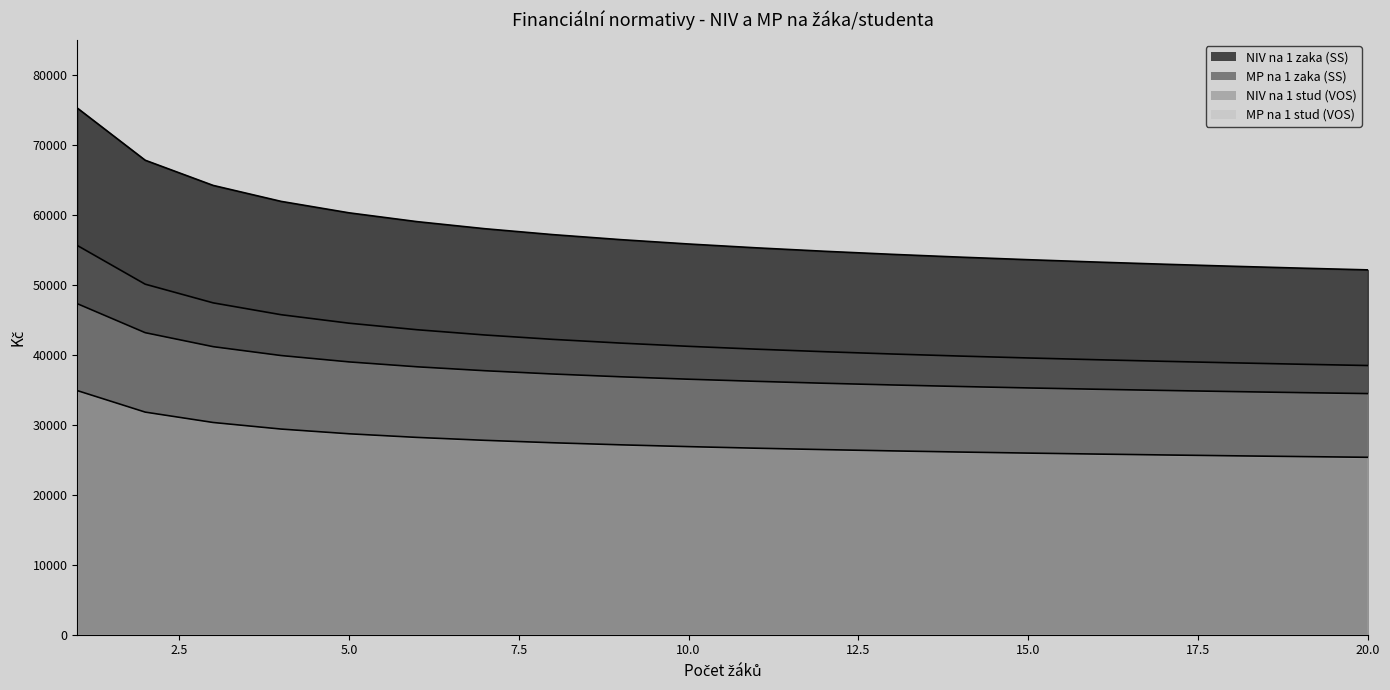

At which category is the sum across all series the highest?

1